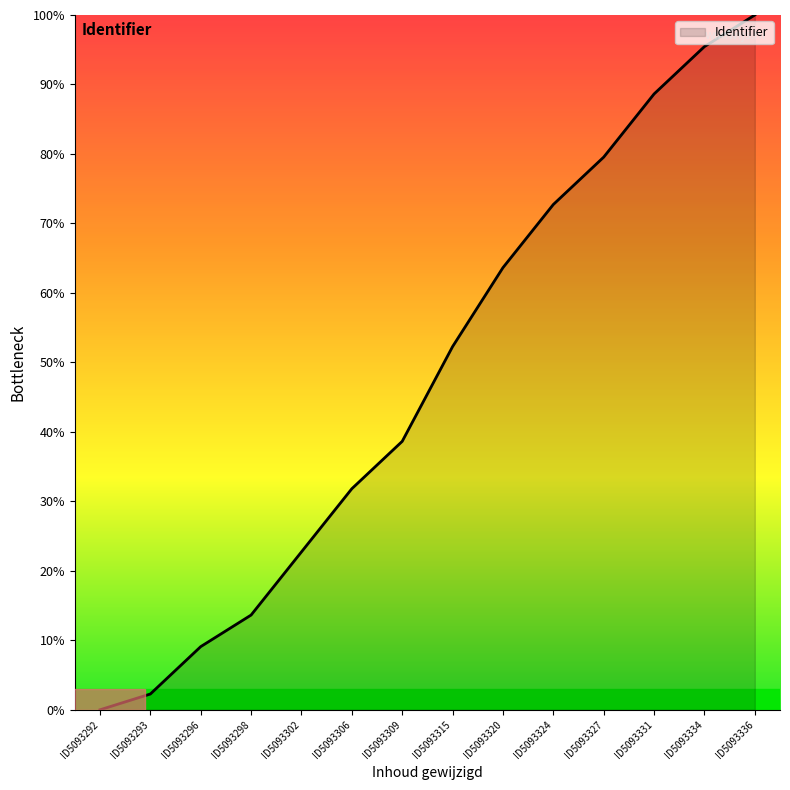

What value does the data have at ID5093334?

95.5